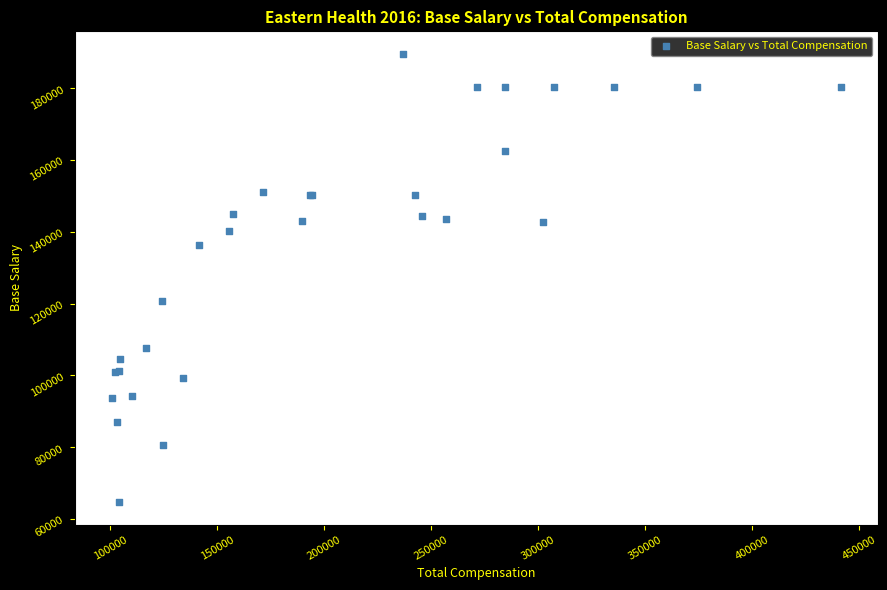

What Y value in the scatter plot is closest to 127150?

120700